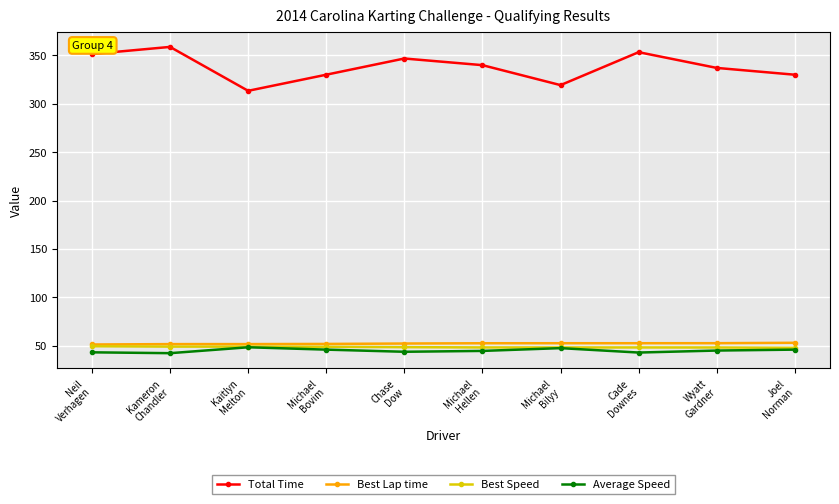

True or false: Best Speed and Total Time intersect in this chart.

False